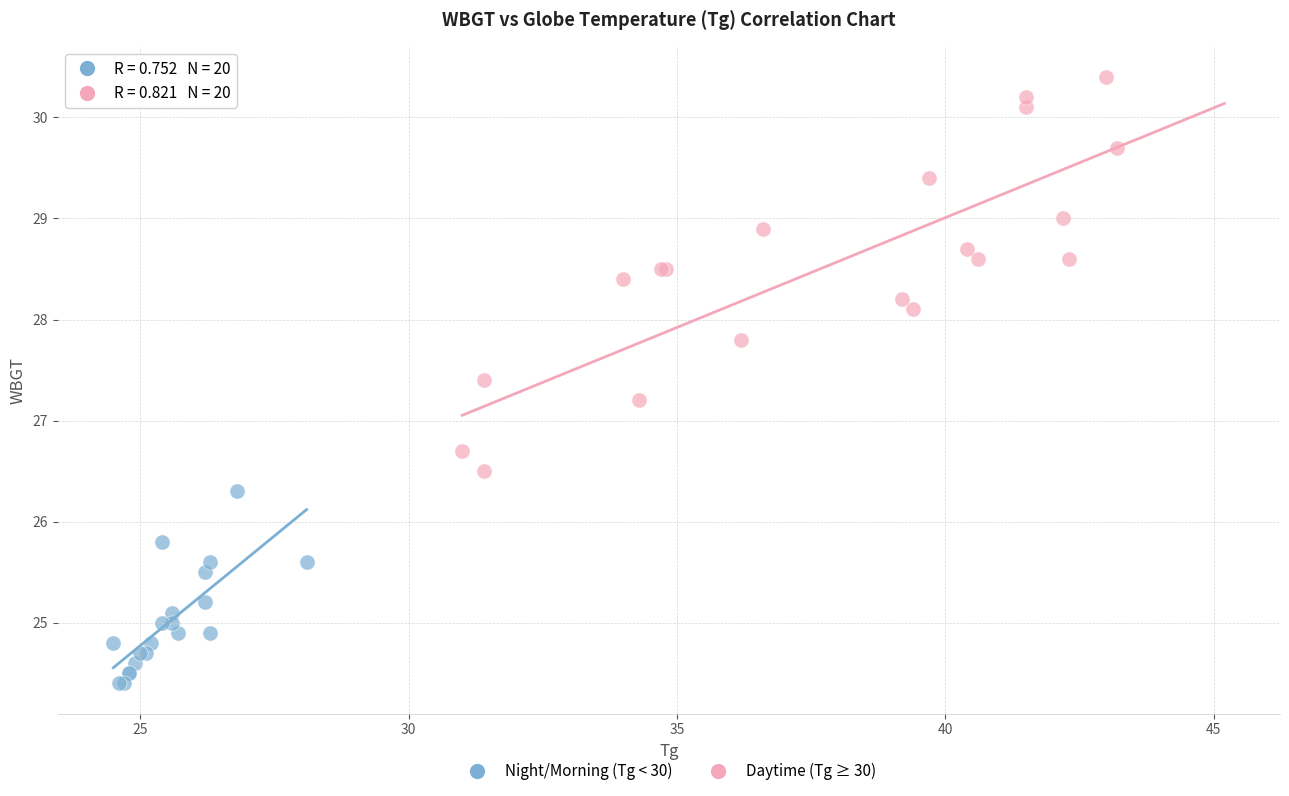

Which series reaches the minimum Y coordinate?

Night/Morning (Tg < 30)